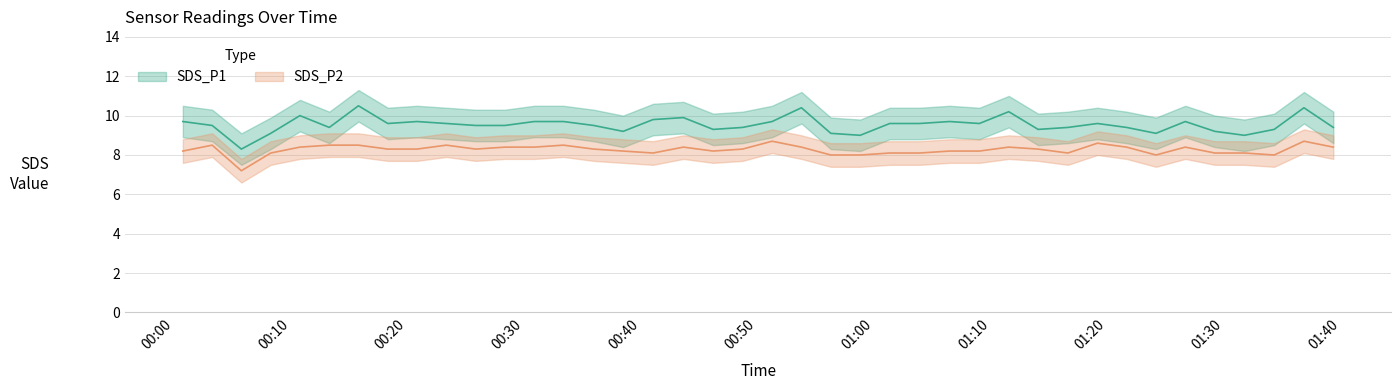

What is the approximate value of SDS_P1 at 2022/12/06 01:11:32?

10.2